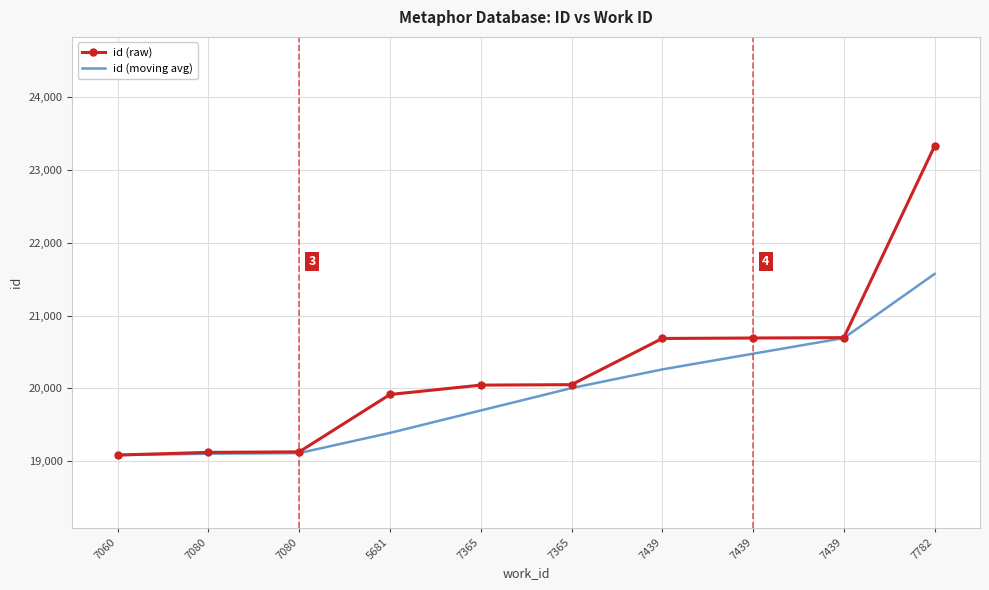

What are all the series names shown in the legend?

id (raw), id (moving avg)